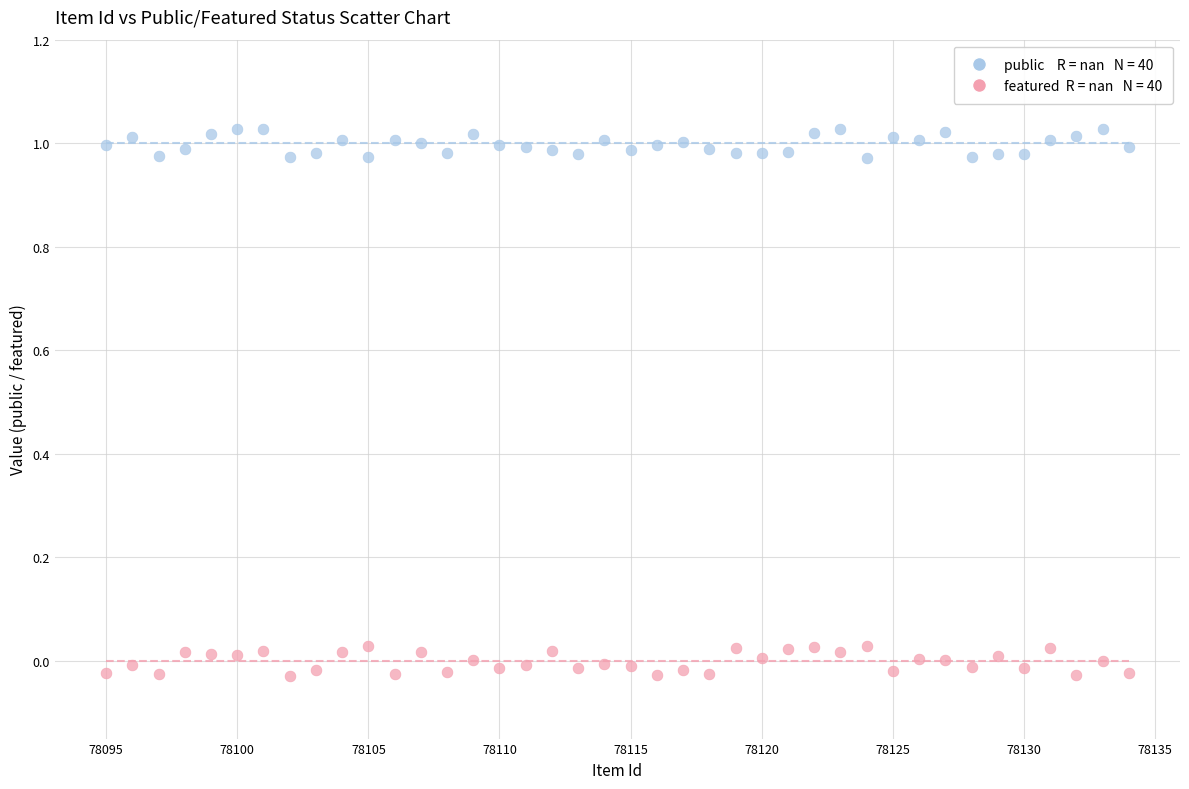

Across all data points, what is the range of X values (max minus min)?

39.0